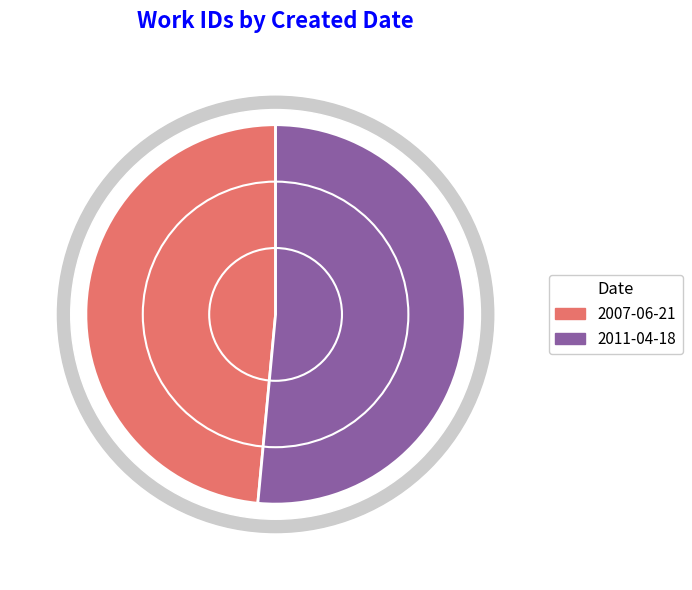

True or false: 2007-06-21 accounts for 49% of the total.

True